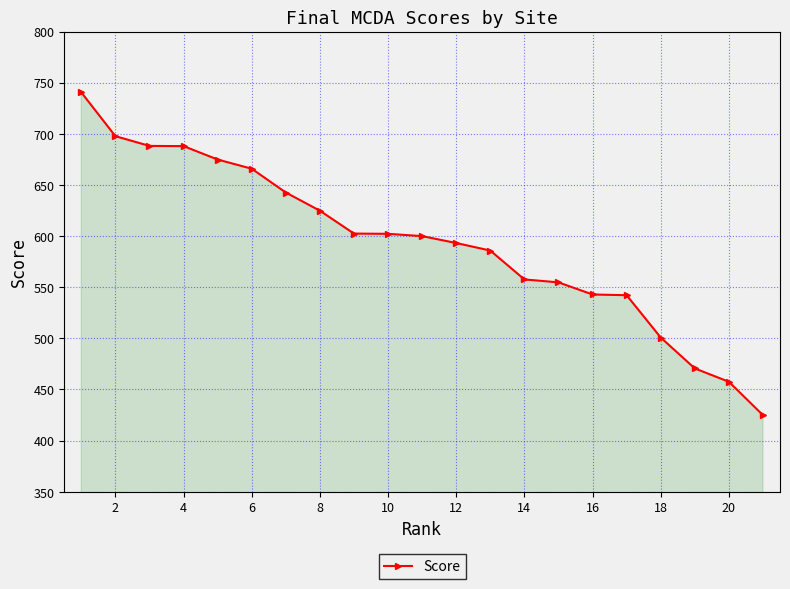

What is the average value?

593.2